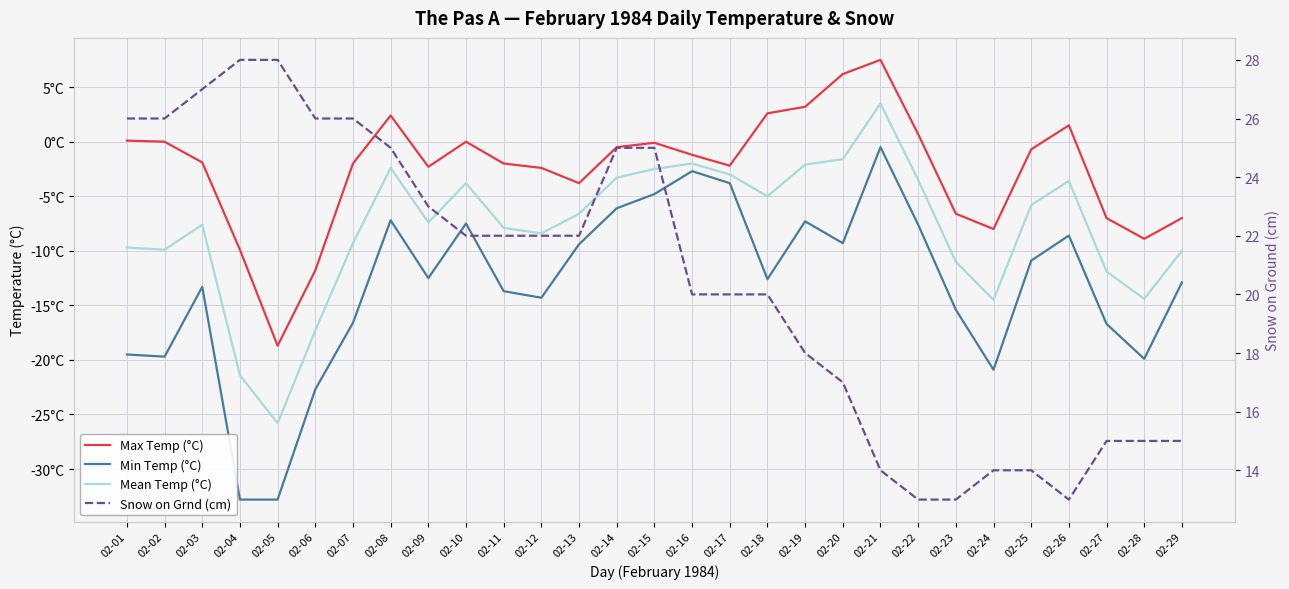

Rank the series at 02-23 from lowest to highest value.

Min Temp (°C), Mean Temp (°C), Max Temp (°C), Snow on Grnd (cm)